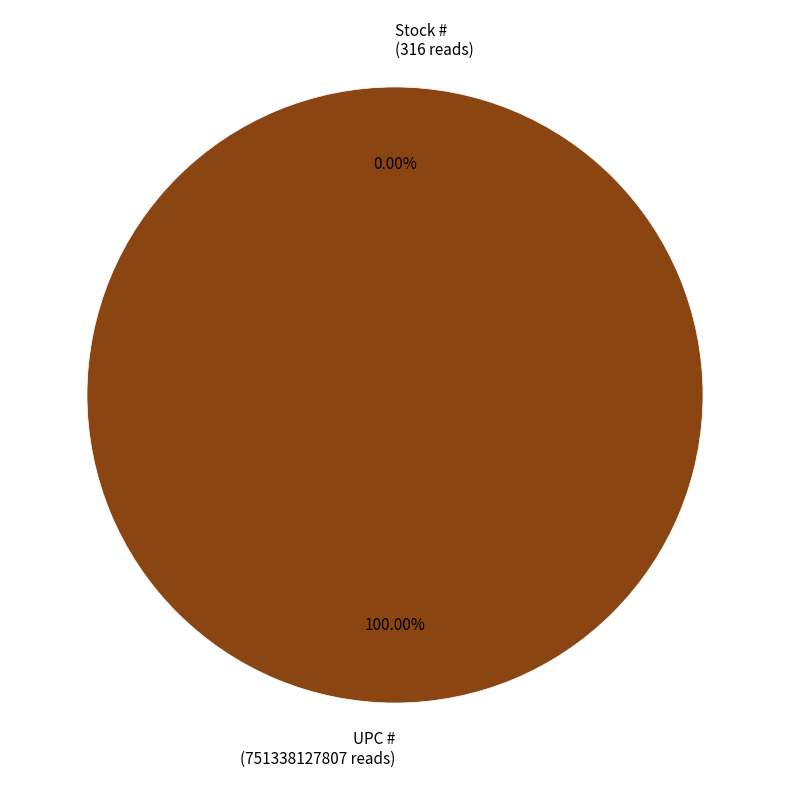

Which category has the biggest portion of the pie?

UPC #